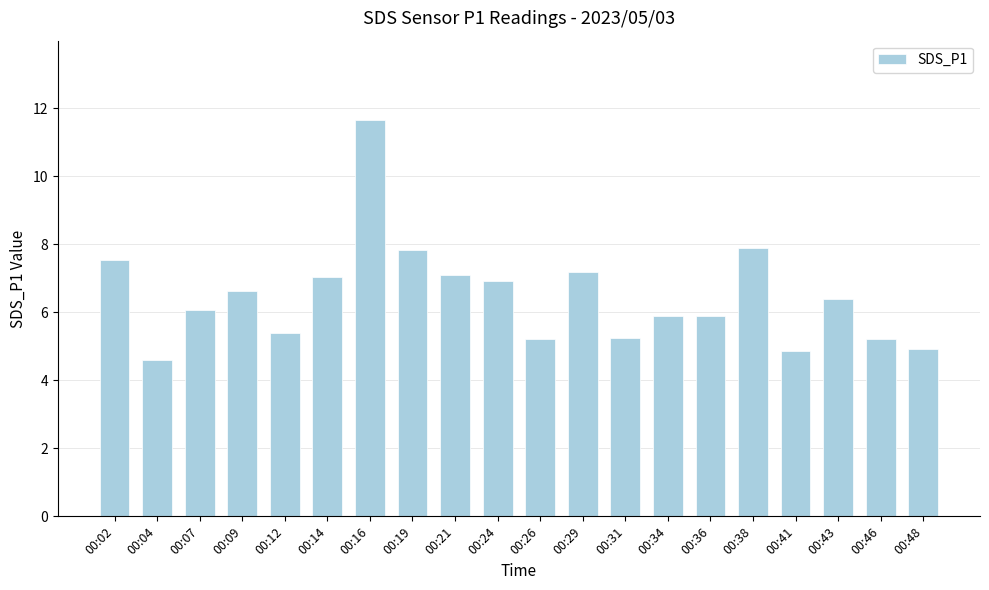

What is the minimum value shown in the chart?

4.6